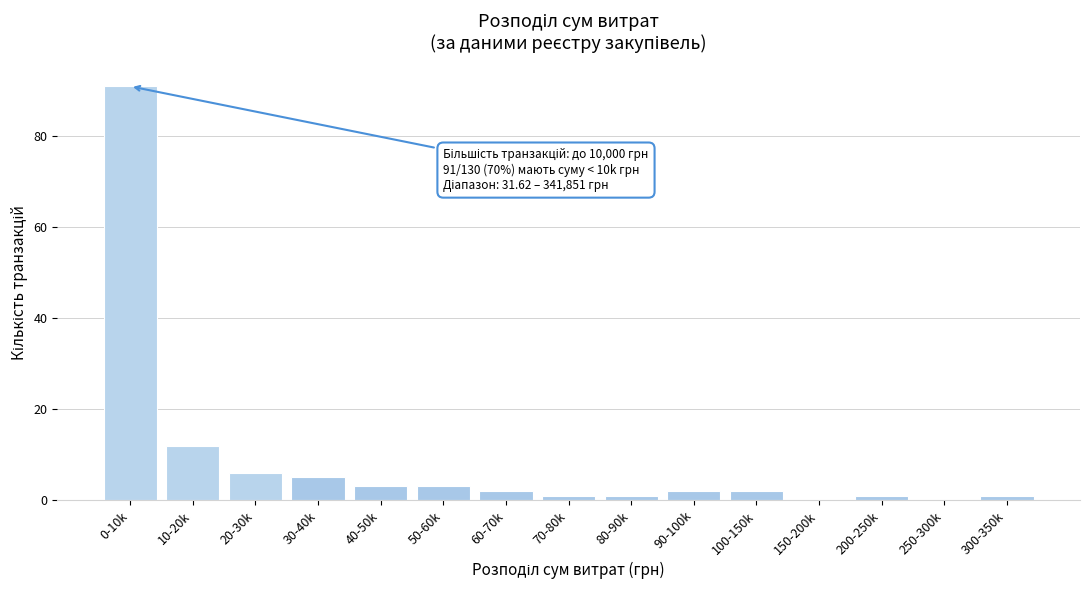

Reading right to left, list all the values displayed in this chart.

300-350k=1	250-300k=0	200-250k=1	150-200k=0	100-150k=2	90-100k=2	80-90k=1	70-80k=1	60-70k=2	50-60k=3	40-50k=3	30-40k=5	20-30k=6	10-20k=12	0-10k=91